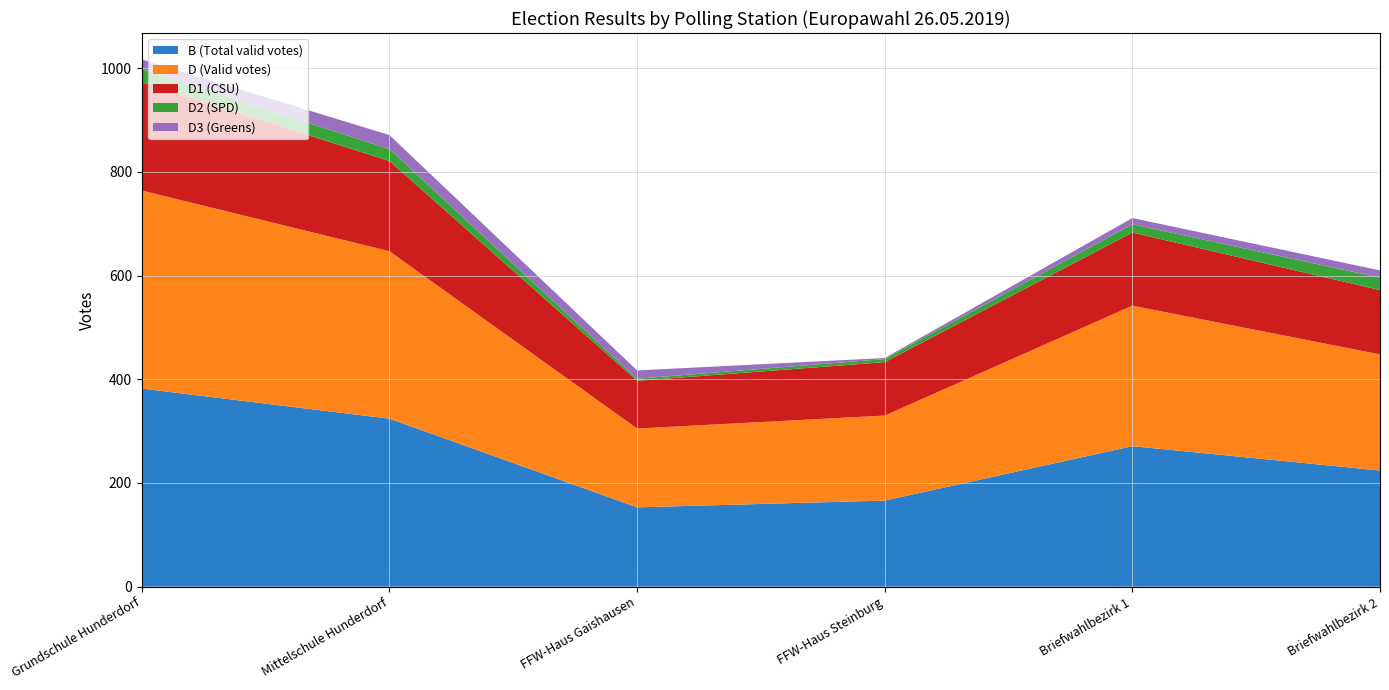

Reading left to right, extract all data points from this chart.

B (Total valid votes): Grundschule Hunderdorf=382	Mittelschule Hunderdorf=324	FFW-Haus Gaishausen=153	FFW-Haus Steinburg=166	Briefwahlbezirk 1=271	Briefwahlbezirk 2=224
D (Valid votes): Grundschule Hunderdorf=382	Mittelschule Hunderdorf=323	FFW-Haus Gaishausen=152	FFW-Haus Steinburg=164	Briefwahlbezirk 1=271	Briefwahlbezirk 2=224
D1 (CSU): Grundschule Hunderdorf=209	Mittelschule Hunderdorf=174	FFW-Haus Gaishausen=92	FFW-Haus Steinburg=103	Briefwahlbezirk 1=141	Briefwahlbezirk 2=124
D2 (SPD): Grundschule Hunderdorf=25	Mittelschule Hunderdorf=23	FFW-Haus Gaishausen=4	FFW-Haus Steinburg=6	Briefwahlbezirk 1=16	Briefwahlbezirk 2=24
D3 (Greens): Grundschule Hunderdorf=19	Mittelschule Hunderdorf=27	FFW-Haus Gaishausen=16	FFW-Haus Steinburg=2	Briefwahlbezirk 1=12	Briefwahlbezirk 2=14